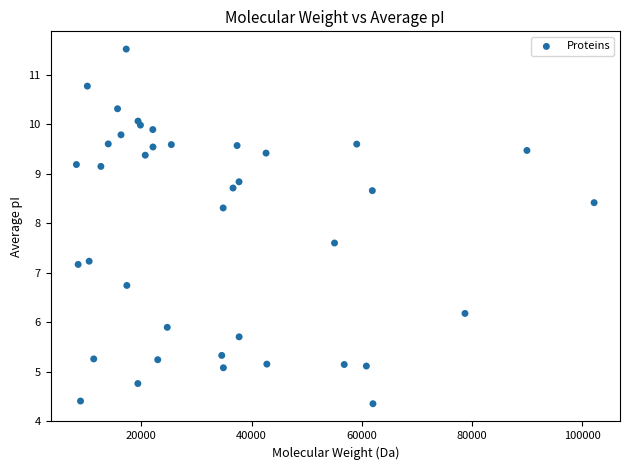

What is the range of Y values (max minus min)?

7.2